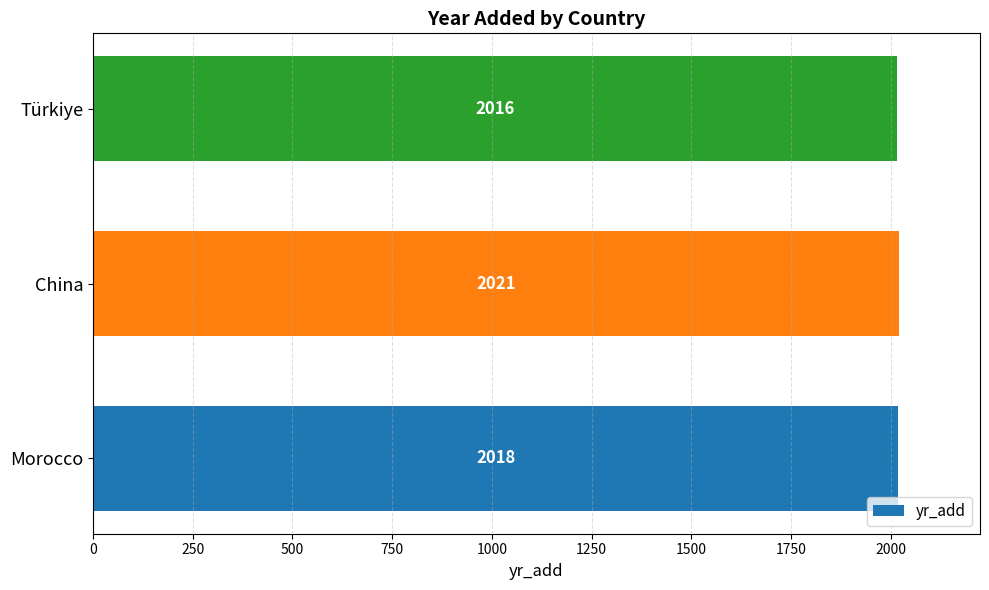

What is the smallest value displayed?

2016